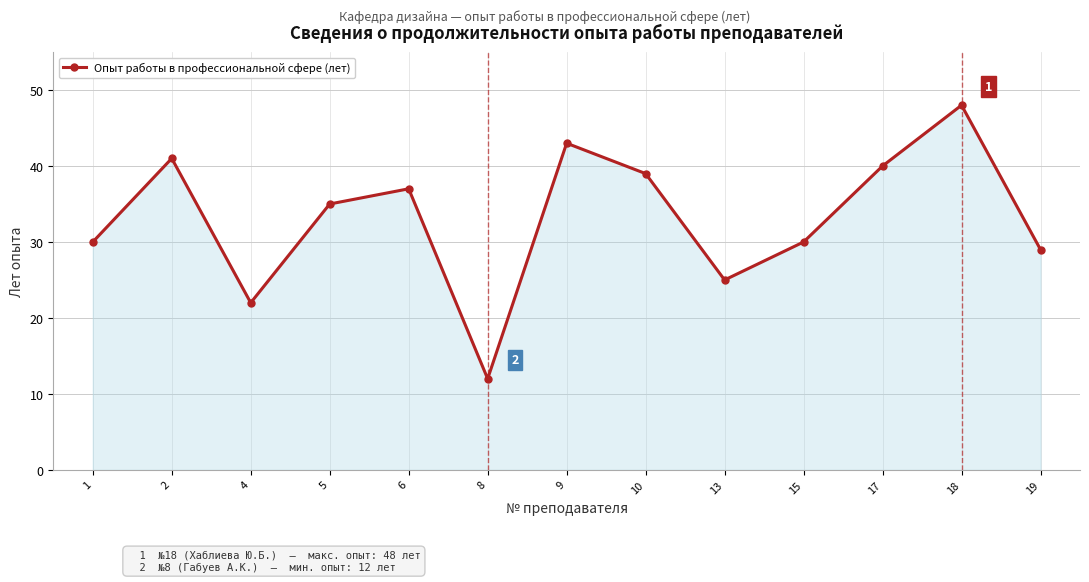

Count the number of categories in the chart.

13